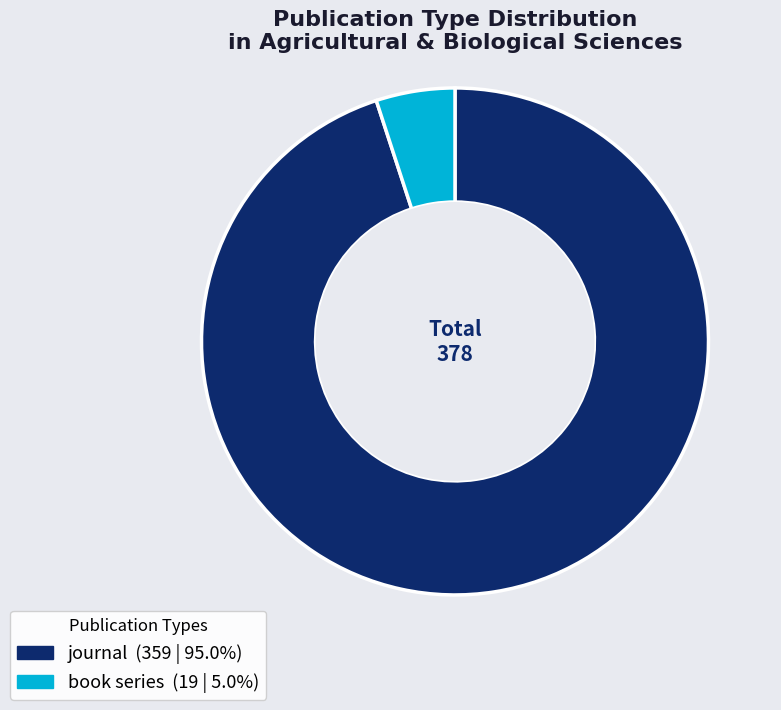

What is the ratio of the value at journal to the value at book series?

18.9